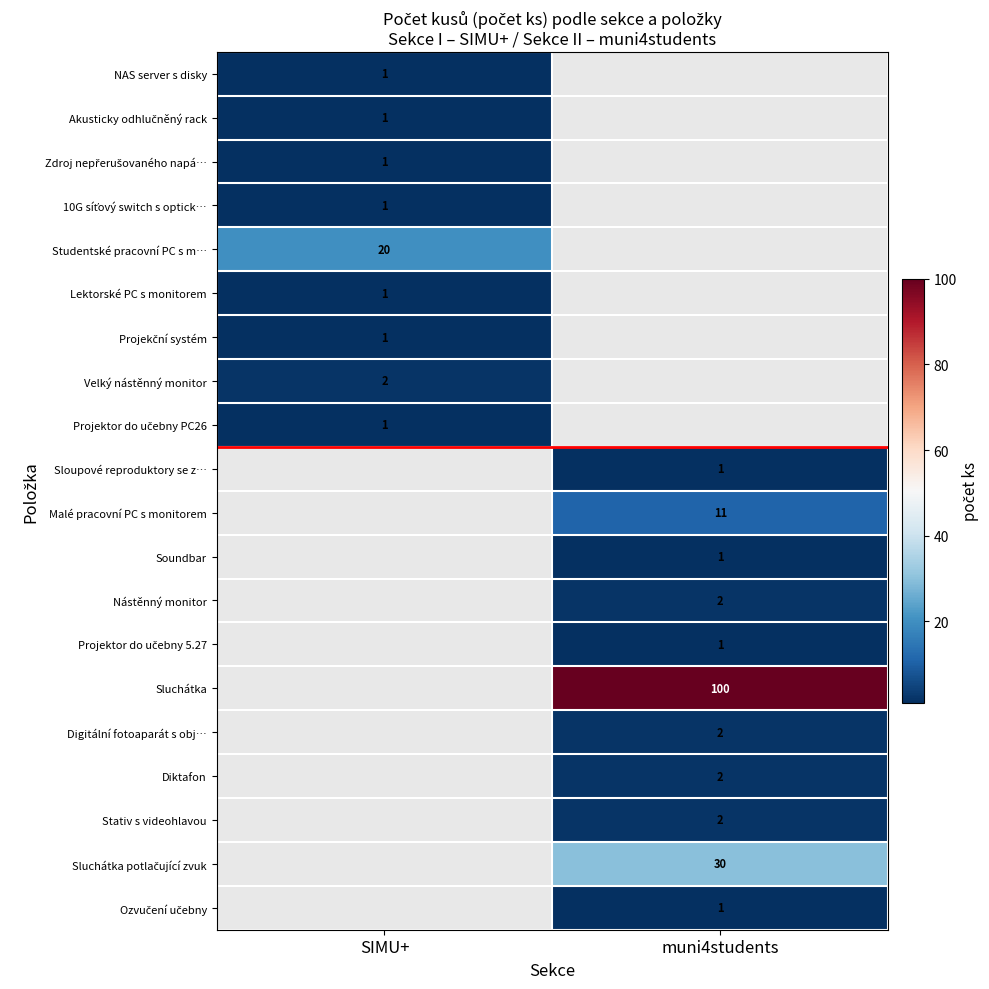

The NAS server s disky series shows 1 at SIMU+. True or false?

True